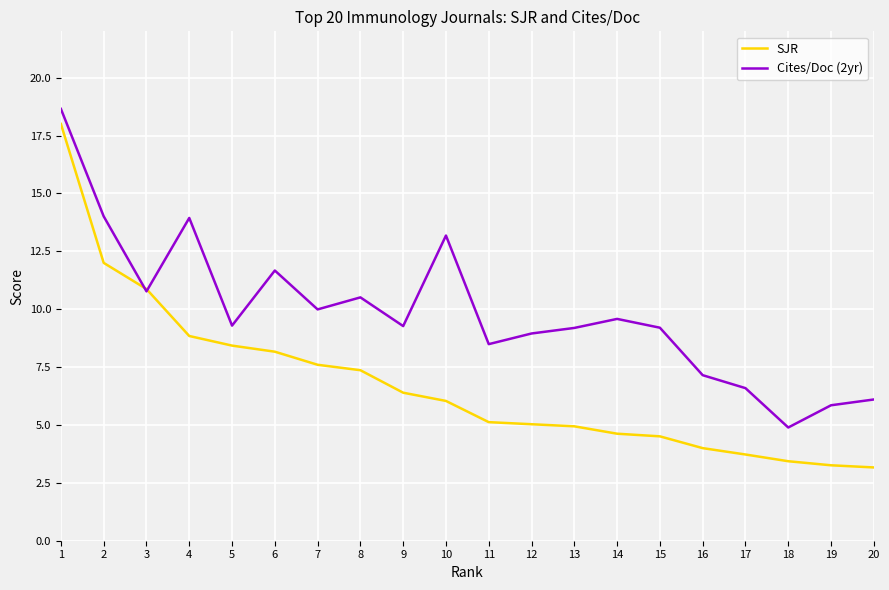

List the series in order of their overall mean, lowest first.

SJR, Cites/Doc (2yr)